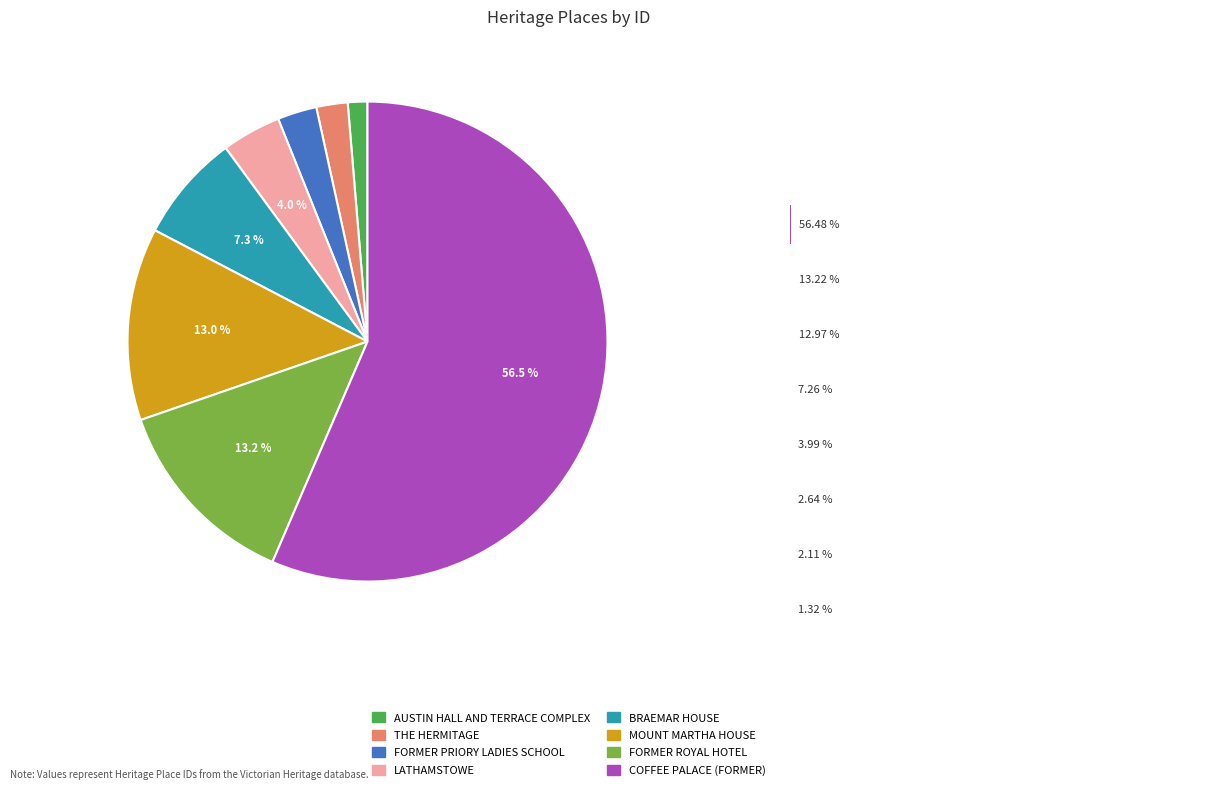

Between AUSTIN HALL AND TERRACE COMPLEX and THE HERMITAGE, which is larger?

THE HERMITAGE